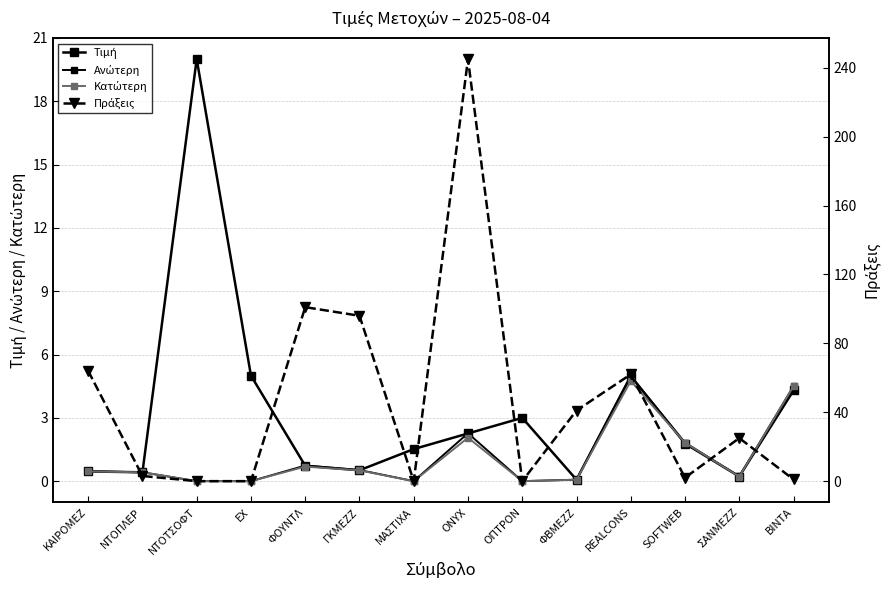

List the labels in order of Κατώτερη value, largest first.

REALCONS, ΒΙΝΤΑ, ONYX, SOFTWEB, ΦΟΥΝΤΛ, ΓΚΜΕΖΖ, ΚΑΙΡΟΜΕΖ, ΝΤΟΠΛΕΡ, ΣΑΝΜΕΖΖ, ΦΒΜΕΖΖ, ΝΤΟΤΣΟΦΤ, ΕΧ, ΜΑΣΤΙΧΑ, ΟΠΤΡΟΝ